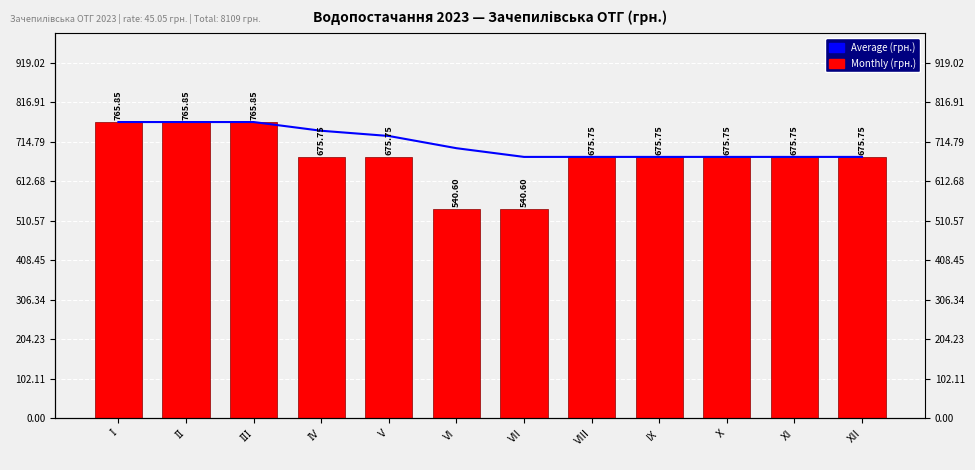

How many bars are there in total?

24